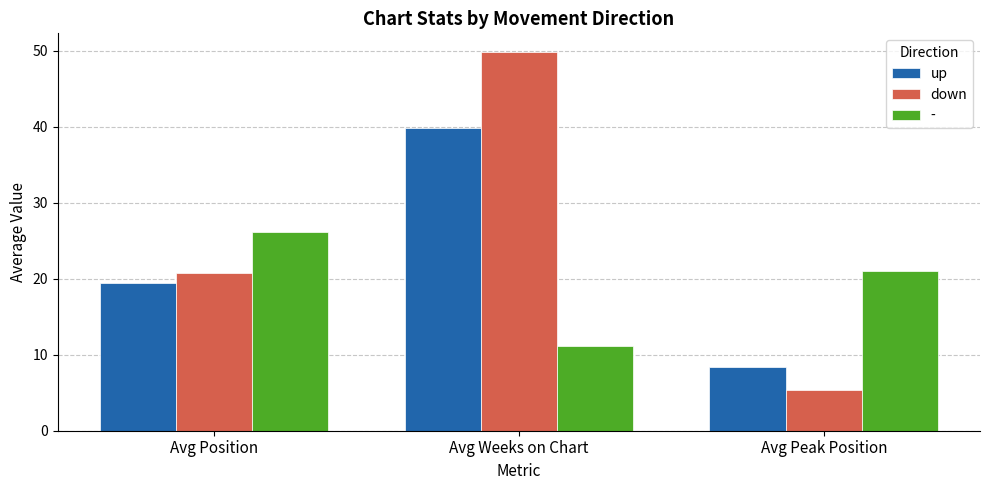

What position from the right is Avg Peak Position?

1